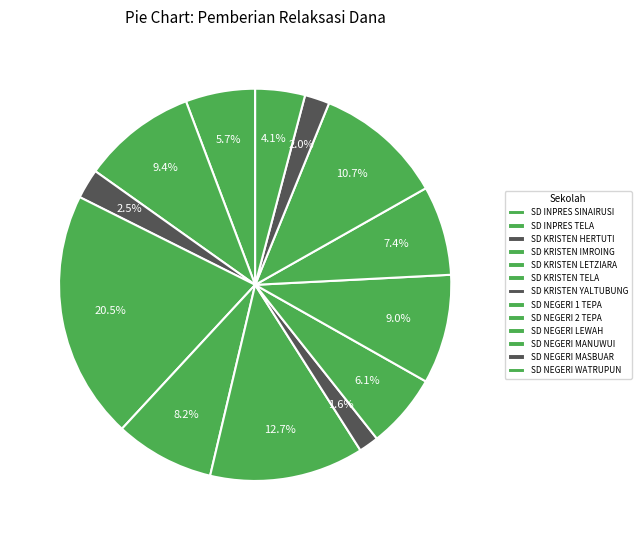

To the nearest percent, what is the combined percentage of SD NEGERI MASBUAR and SD NEGERI MANUWUI?

13%